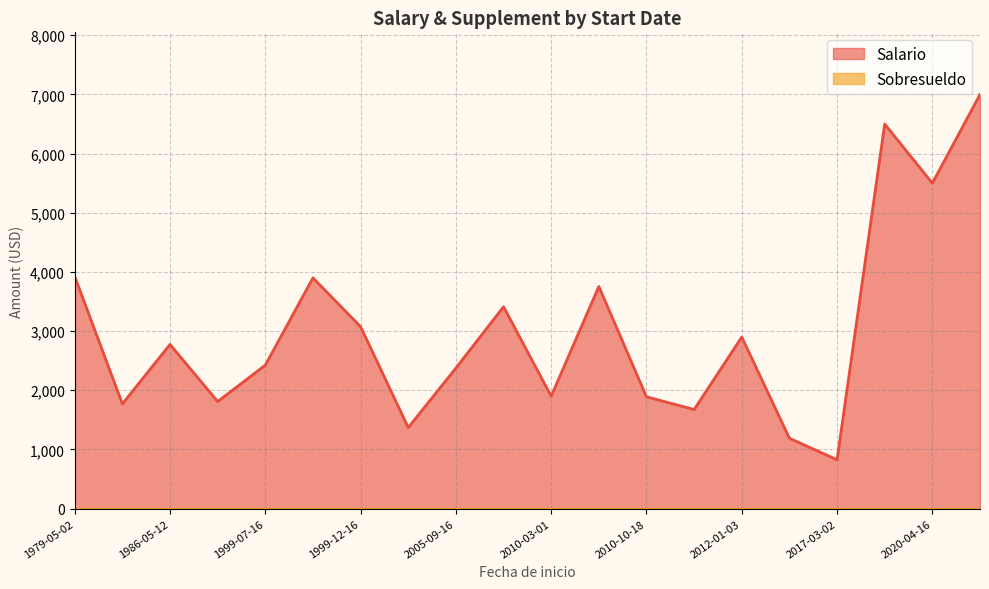

How many data points in Salario are above 2775?

9